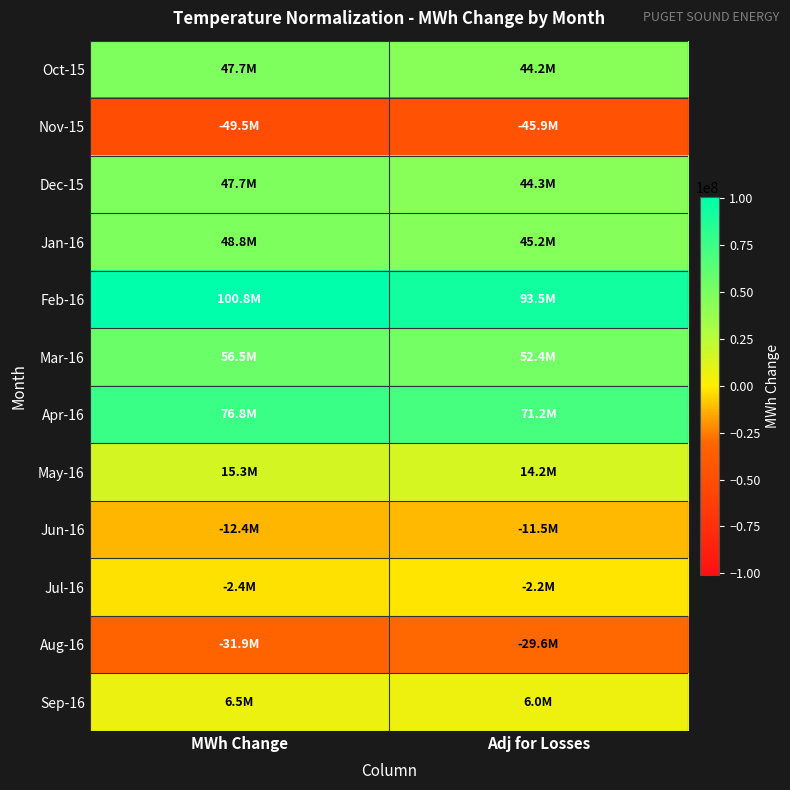

Which series has the largest range (max minus min)?

Feb-16